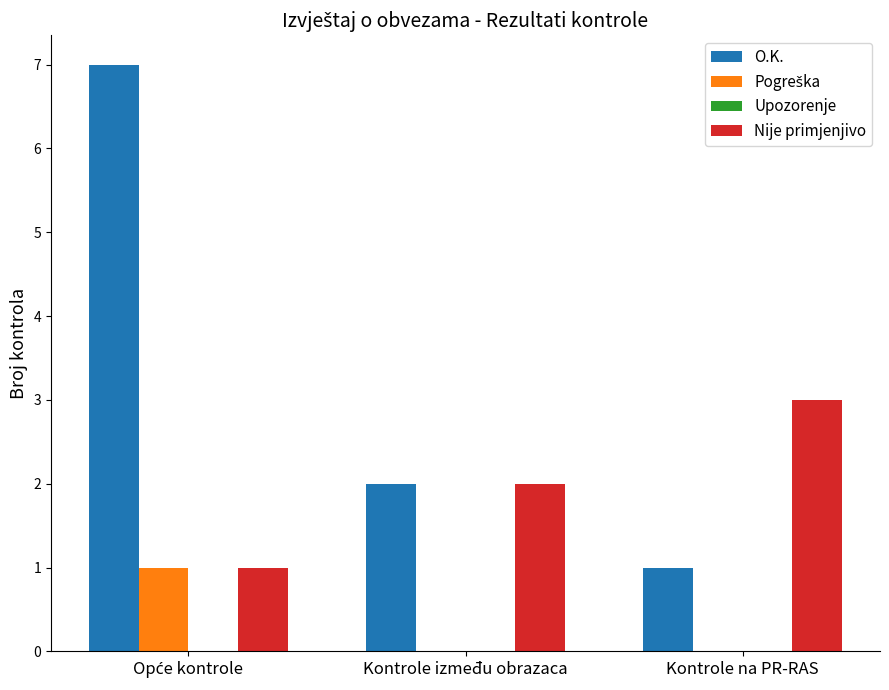

The value of Nije primjenjivo at Kontrole između obrazaca is 2. True or false?

True